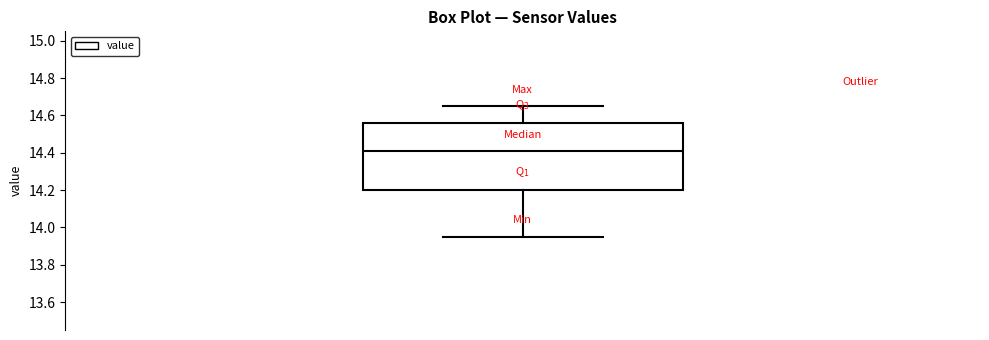

Transcribe this box plot: give where the median line is, the range the box spans, and where the two whiskers end, as read against the y-axis. The values are not printed on the chart, so give them approximately, as read against the axis.

median 14.42, box 14.20 to 14.56, whiskers 13.96 to 14.66